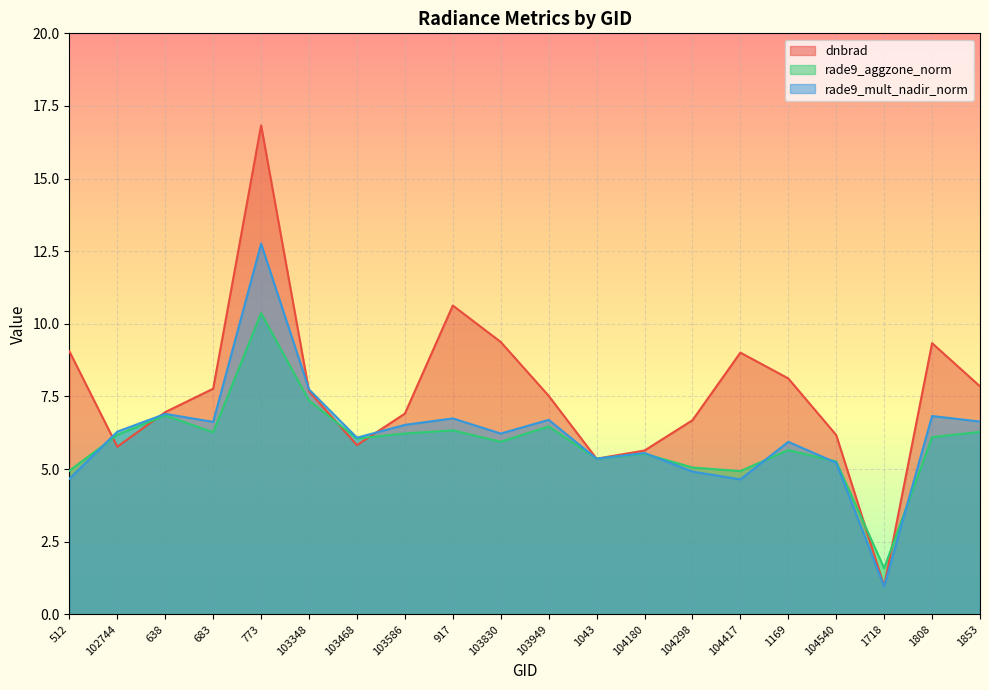

Reading left to right, list all the values displayed in this chart.

dnbrad: 9.1	5.8	7.0	7.8	16.8	7.7	5.8	6.9	10.6	9.4	7.5	5.4	5.6	6.7	9.0	8.1	6.2	1.0	9.3	7.8
rade9_aggzone_norm: 4.9	6.2	6.8	6.3	10.4	7.4	6.1	6.2	6.3	5.9	6.5	5.4	5.5	5.1	4.9	5.7	5.3	1.6	6.1	6.3
rade9_mult_nadir_norm: 4.7	6.3	6.9	6.6	12.8	7.7	6.1	6.5	6.7	6.2	6.7	5.4	5.6	4.9	4.6	5.9	5.2	1.0	6.8	6.6